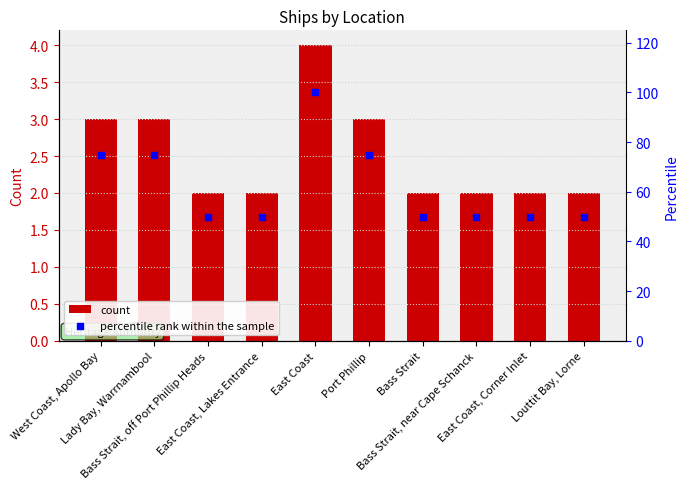

Which series contains the lowest Y value?

count